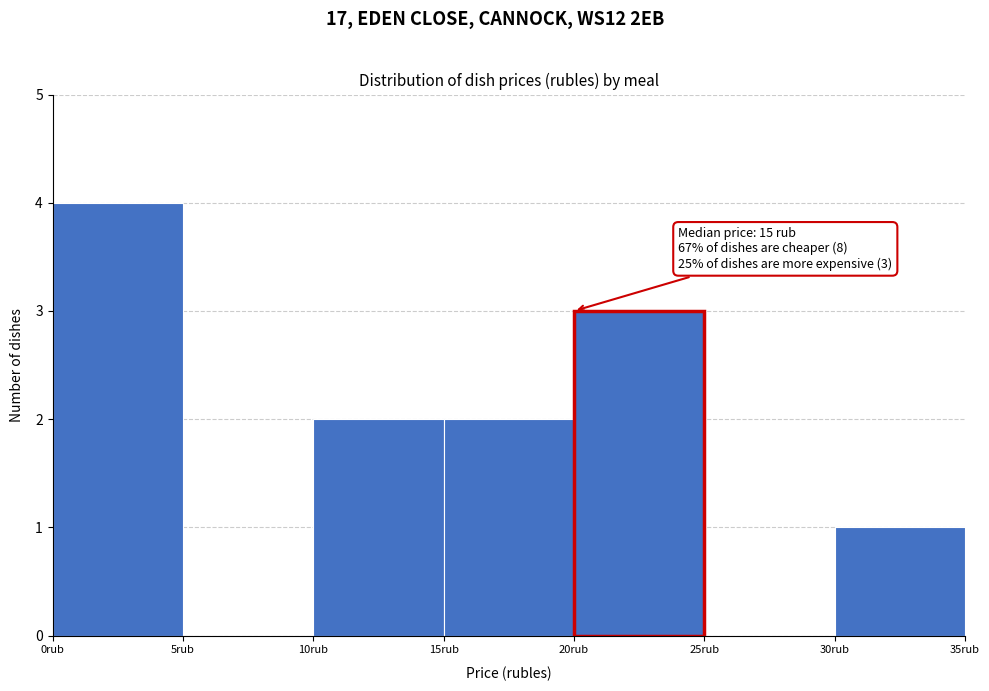

Over which range of the x-axis is the bar tallest?

0 to 5